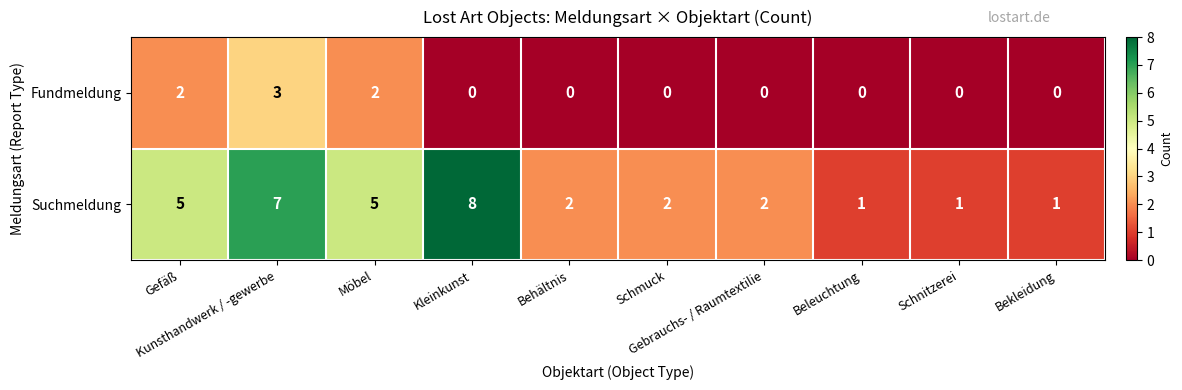

At Möbel, list the series in order from smallest to largest.

Fundmeldung, Suchmeldung